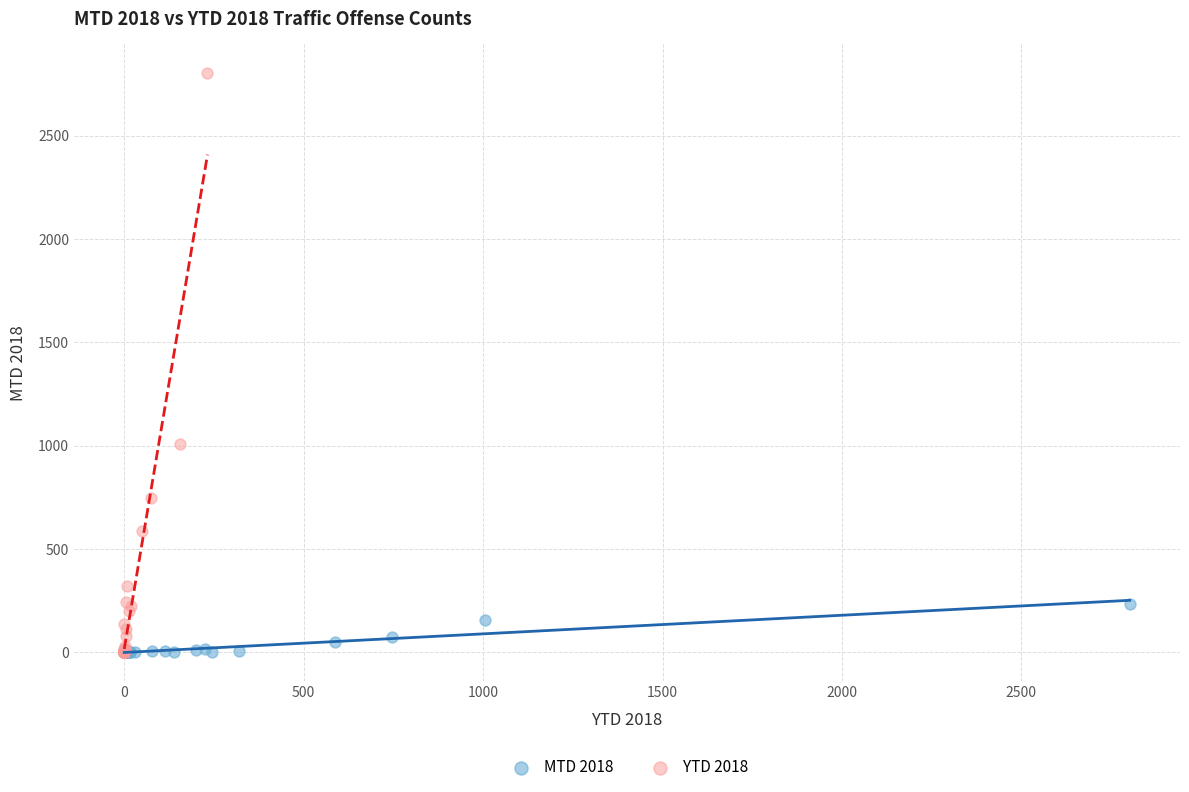

What are all the series names shown in the legend?

MTD 2018, YTD 2018